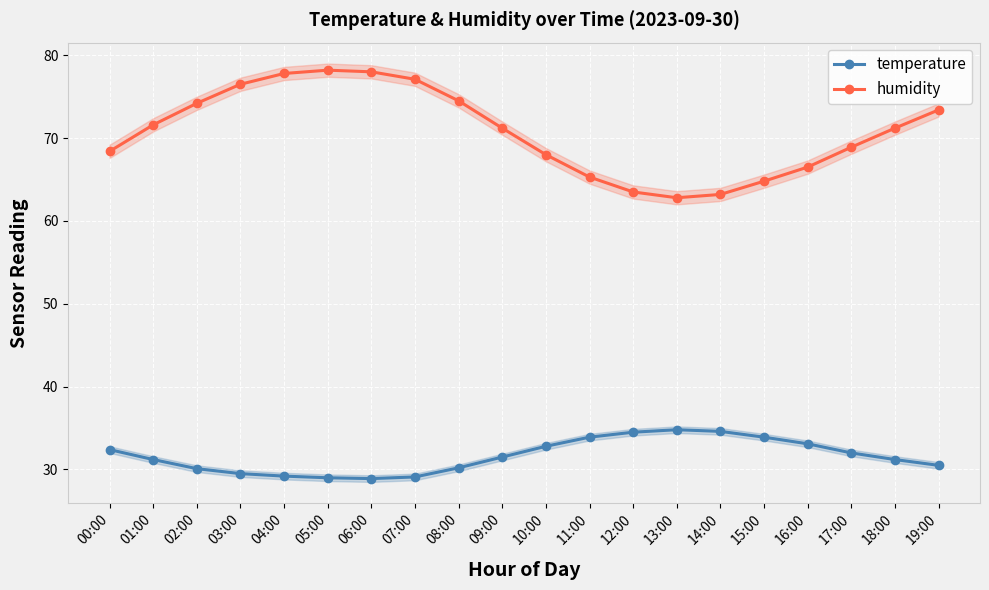

Is it true that temperature equals 8.5 at 14:00?

False